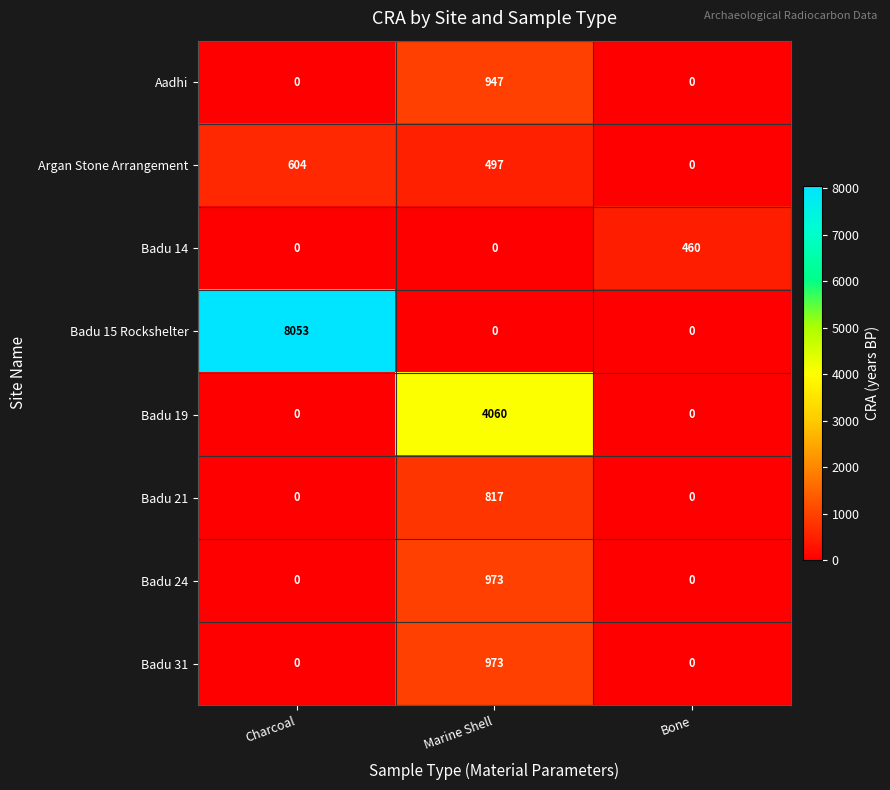

What is the sum of the Badu 15 Rockshelter values at Bone and Charcoal?

8053